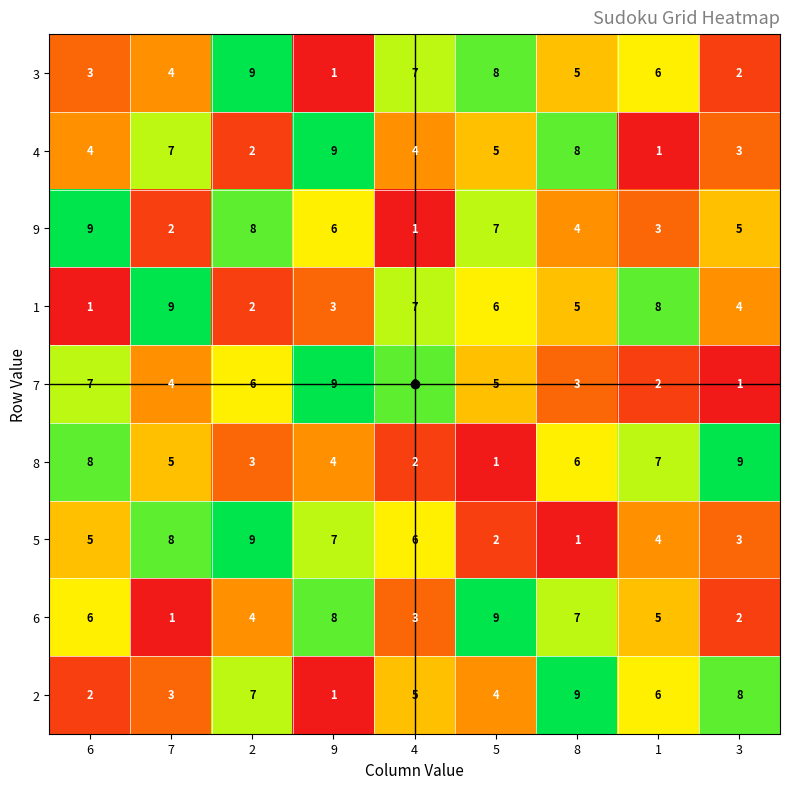

Which series changed the most between 6 and 4?

9